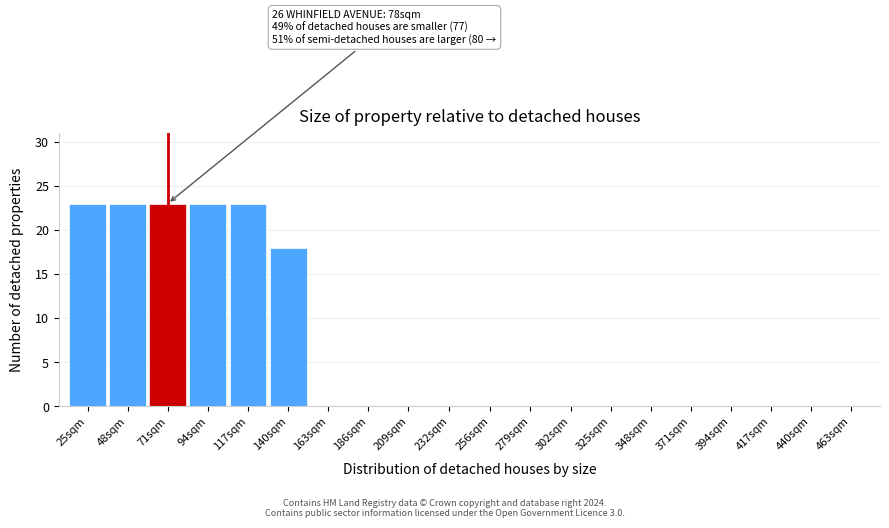

Reading left to right, list all the values displayed in this chart.

25sqm=23	48sqm=23	71sqm=23	94sqm=23	117sqm=23	140sqm=18	163sqm=0	186sqm=0	209sqm=0	232sqm=0	256sqm=0	279sqm=0	302sqm=0	325sqm=0	348sqm=0	371sqm=0	394sqm=0	417sqm=0	440sqm=0	463sqm=0